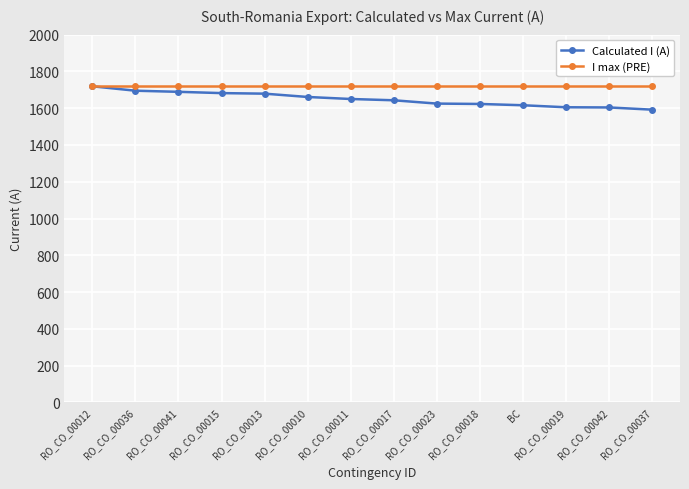

Rank the series at RO_CO_00019 from highest to lowest value.

I max (PRE), Calculated I (A)